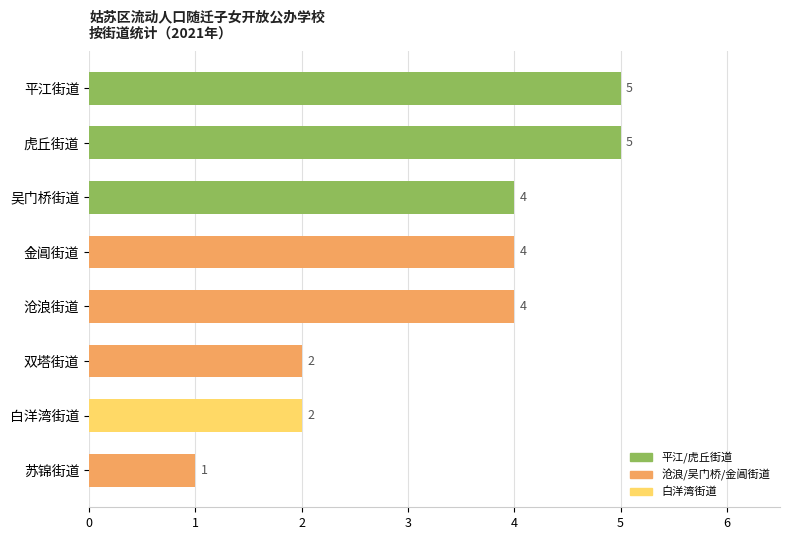

Are the bars horizontal?

Yes